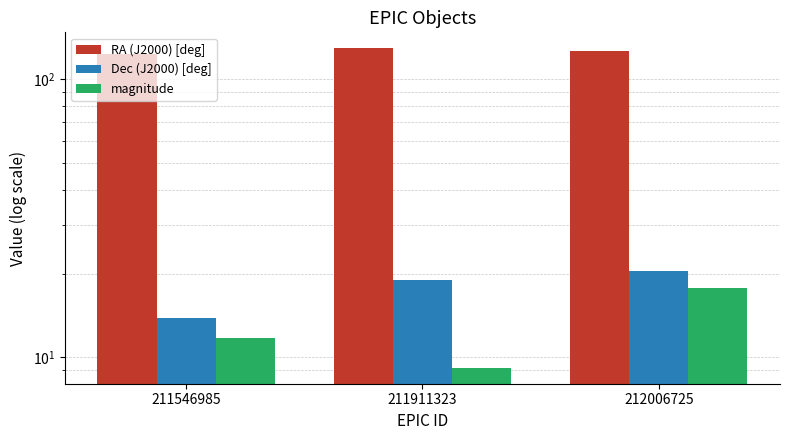

At which category does the chart reach its peak across all series?

211911323